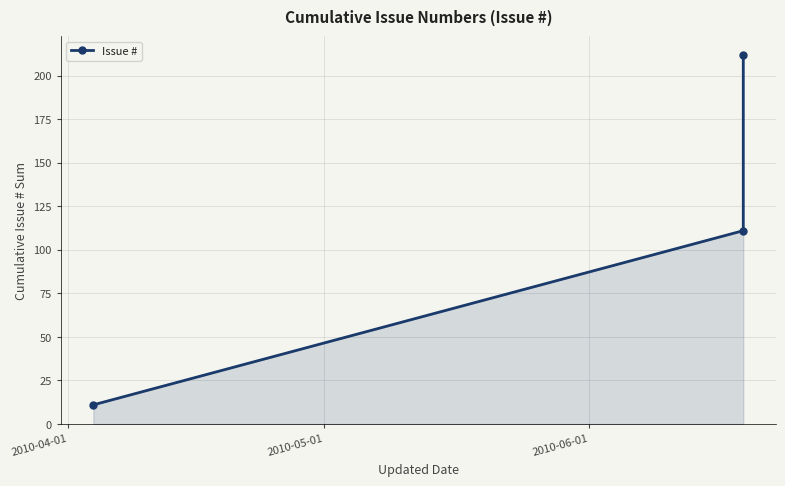

Approximately how many times larger is the value at 2010-06-01 compared to 2010-04-01?

19.3